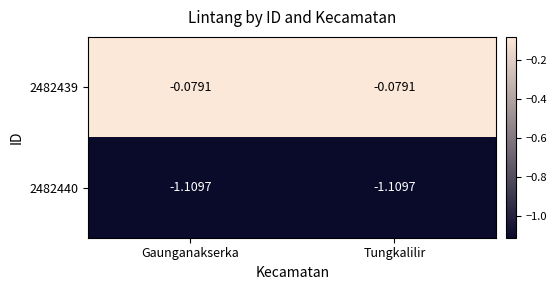

Rank the series by their average value, from lowest to highest.

2482440, 2482439